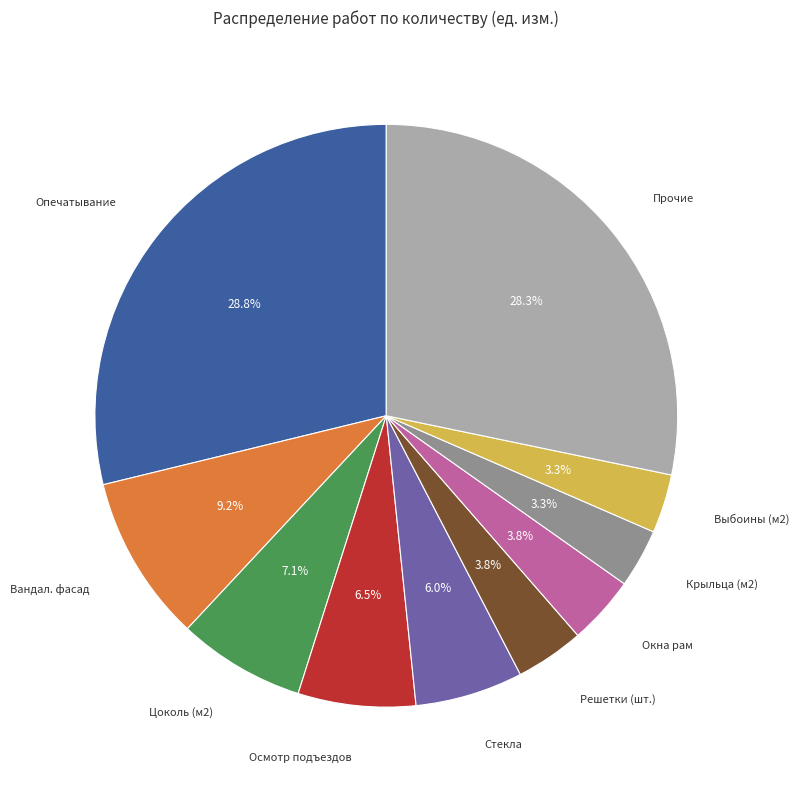

To the nearest percent, what is the average slice percentage?

10%